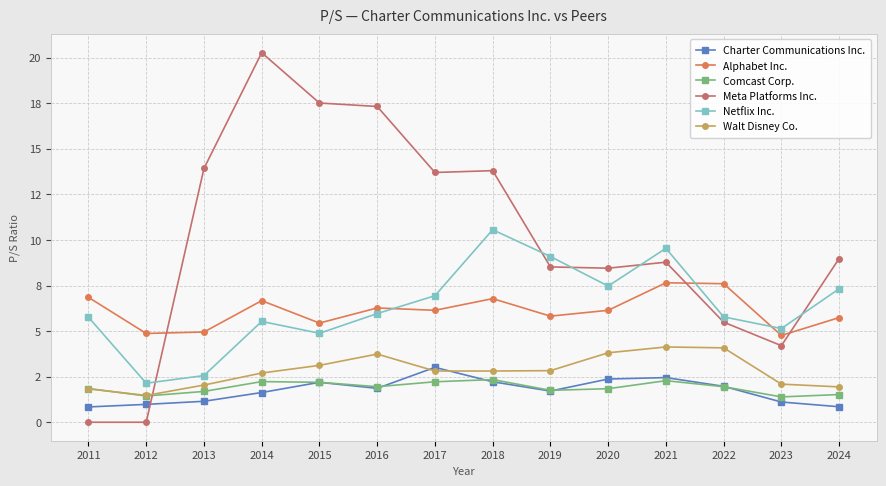

What is the value of the Alphabet Inc. point at the 8th from the left?

6.8